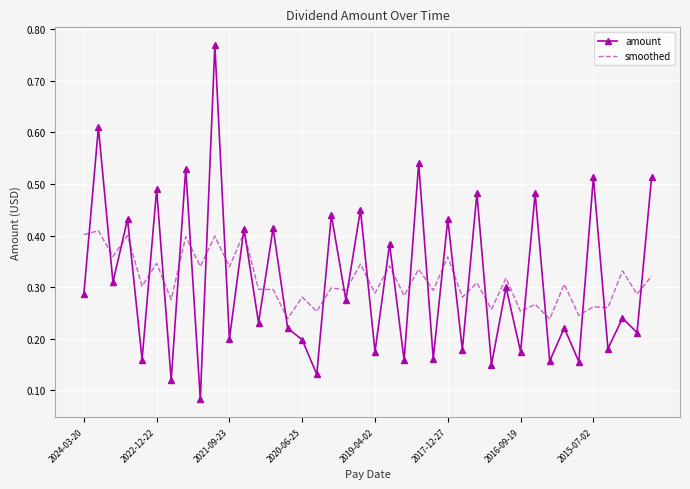

List the series in order of their peak value, highest first.

amount, smoothed